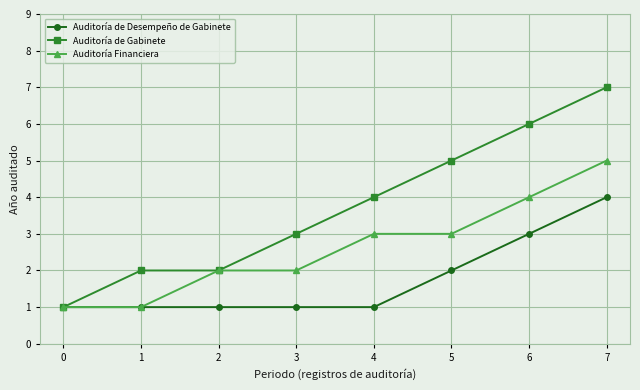

Which category has the highest value in the Auditoría Financiera series?

7